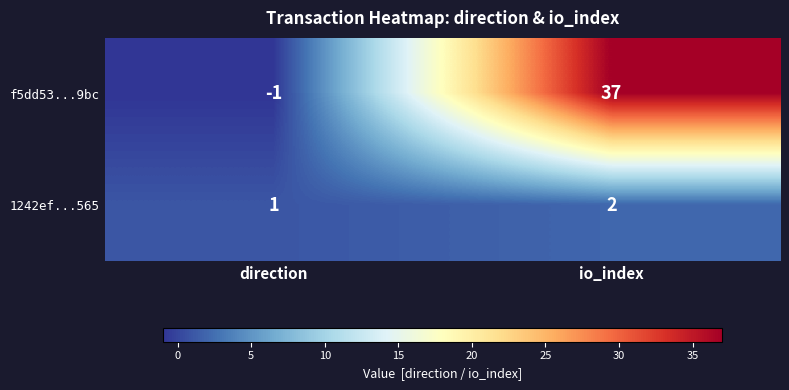

At which category is the sum across all series the highest?

io_index